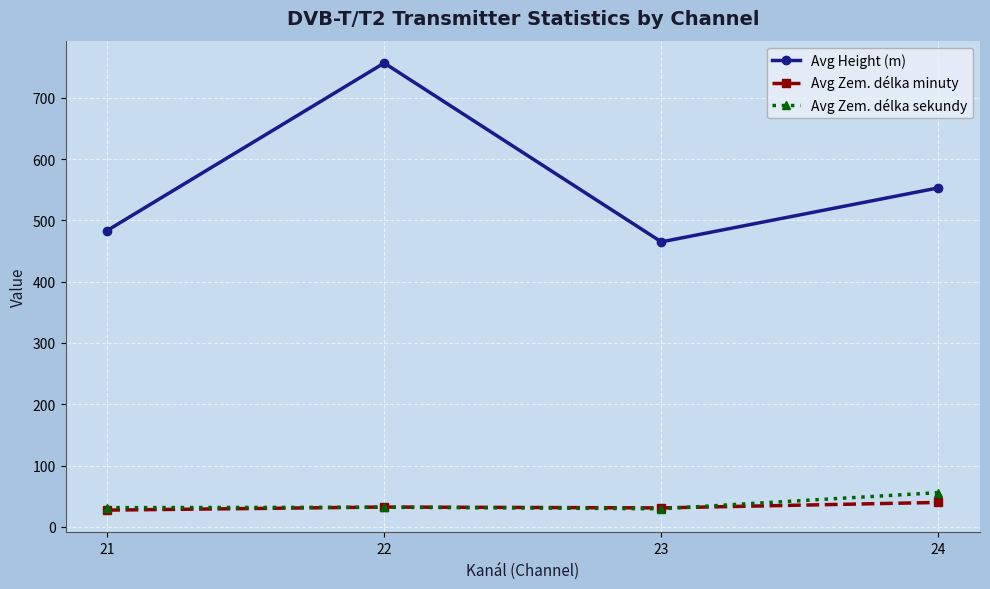

Which series has the widest spread of values?

Avg Height (m)